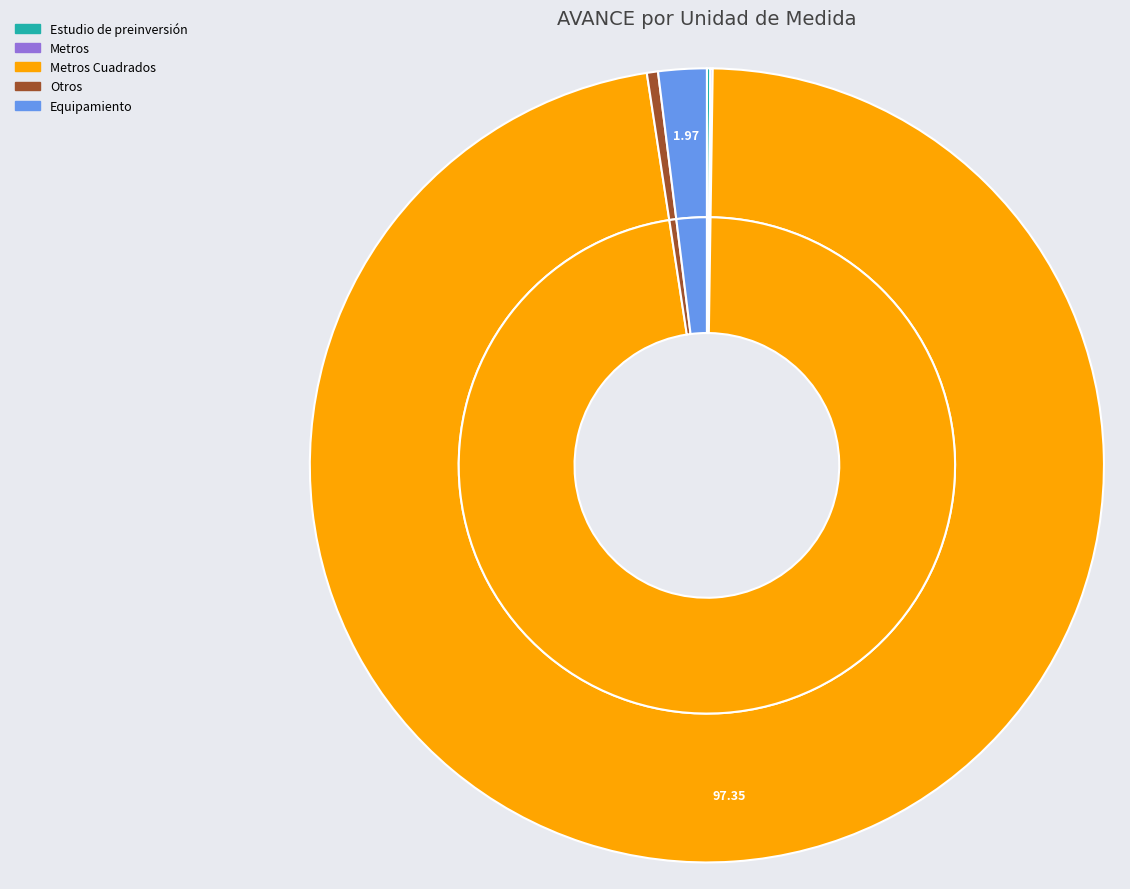

Combined, what portion of the pie is Otros and Metros Cuadrados?

97.8%